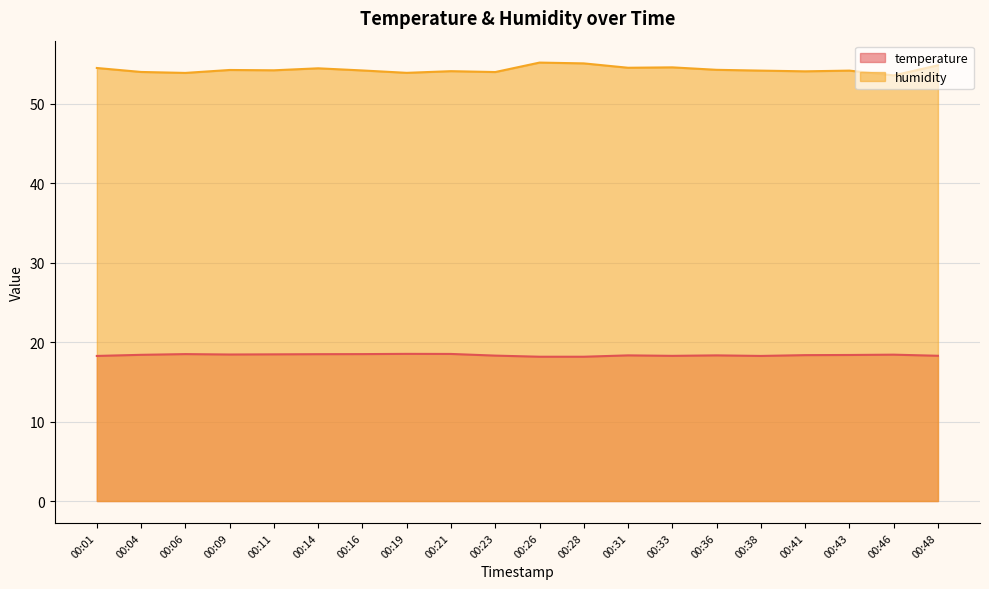

How many data points does each series have?

20